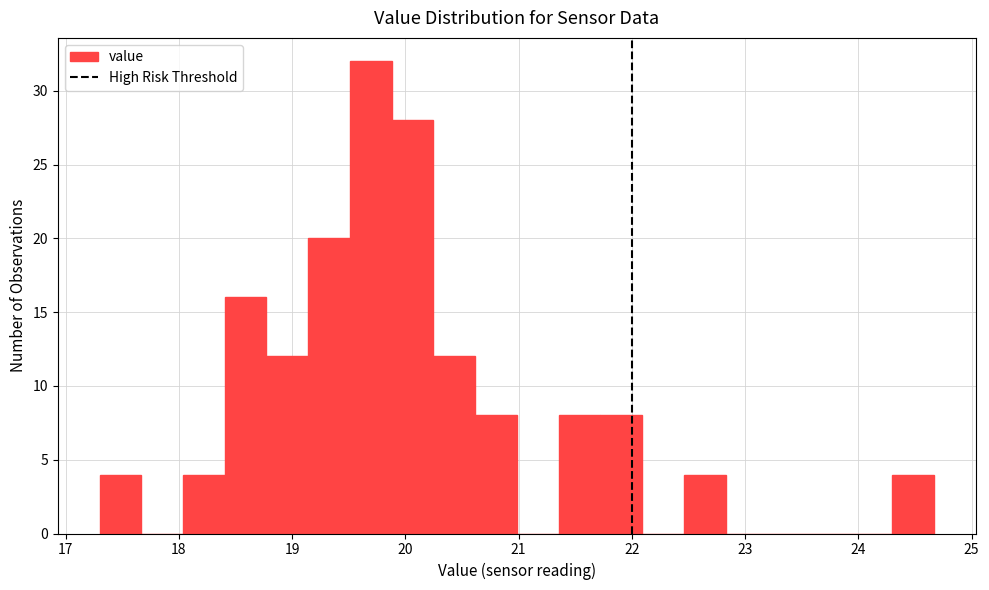

Read against the x-axis, roughly where is the centre of the tallest bar?

19.7